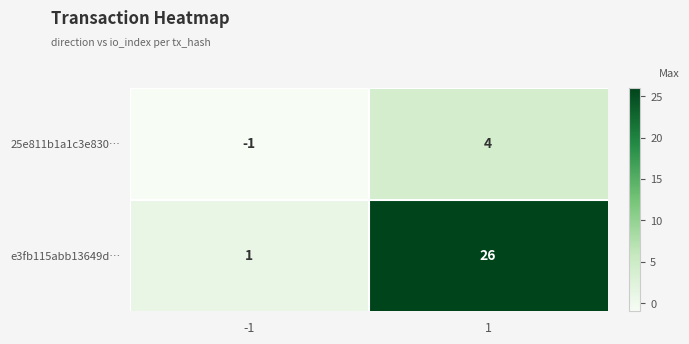

The 25e811b1a1c3e830… series shows -1 at -1. True or false?

True